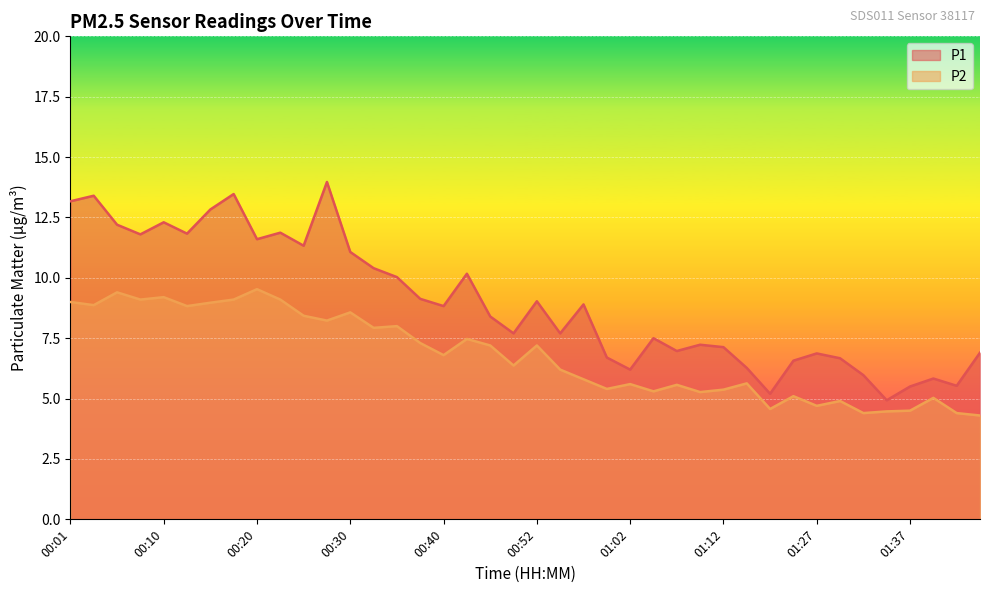

What is the label of the 40th point from the right?

00:01